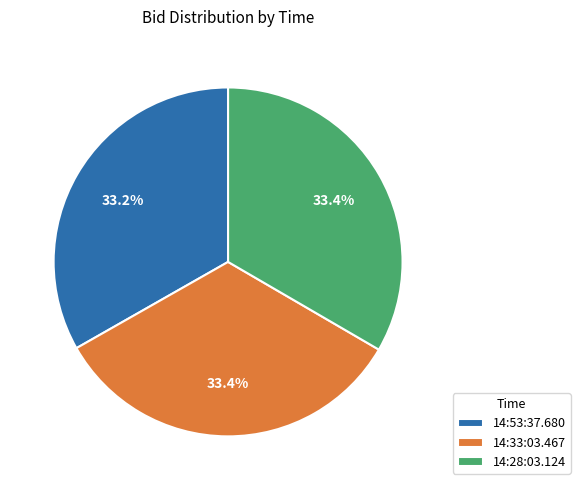

Does 14:53:37.680 account for over 50% of the chart?

No